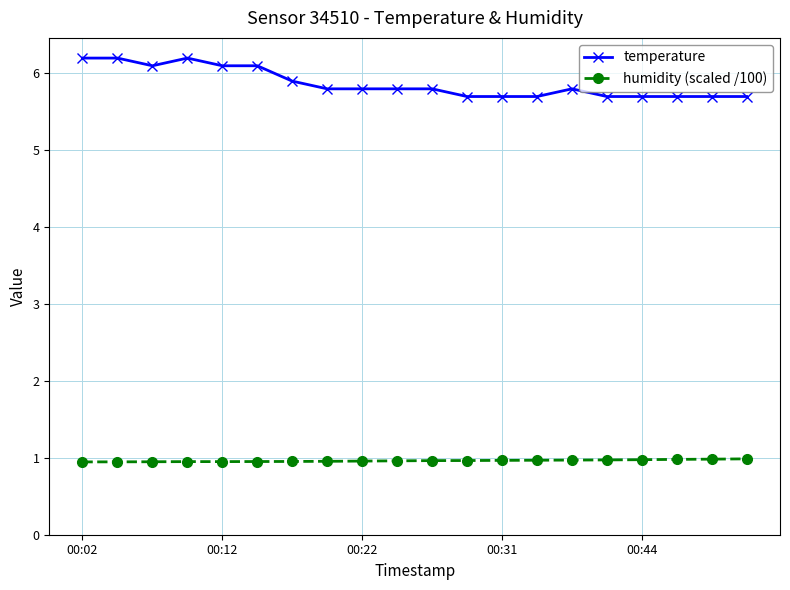

What is the average value of the temperature series?

5.9